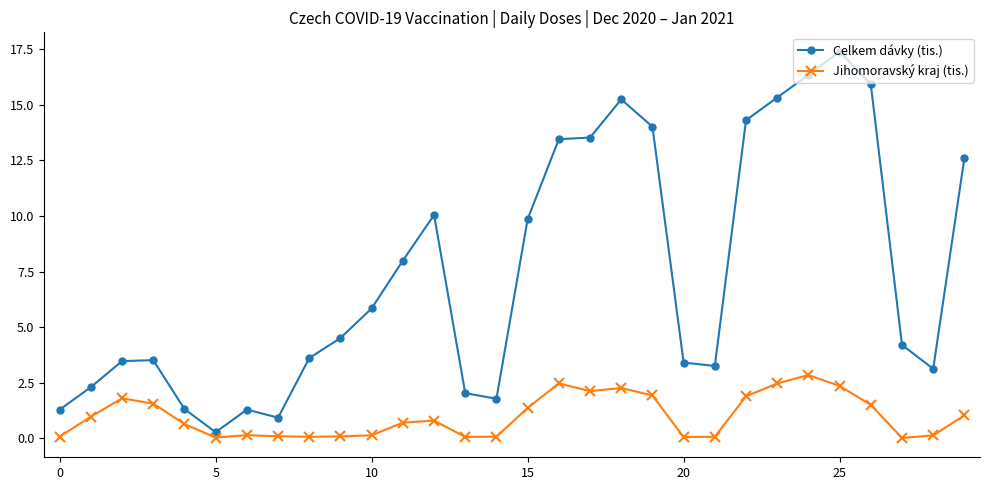

What is the difference between the maximum and minimum values in the Celkem dávky (tis.) series?

17.1